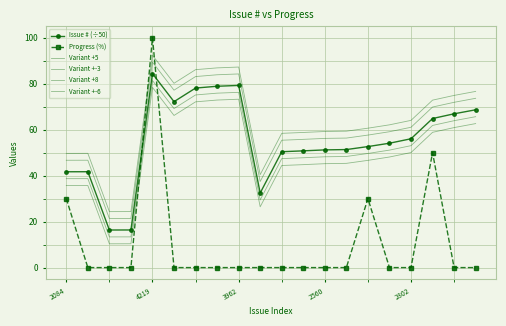

At which label does Variant +8 first exceed 62?

4219